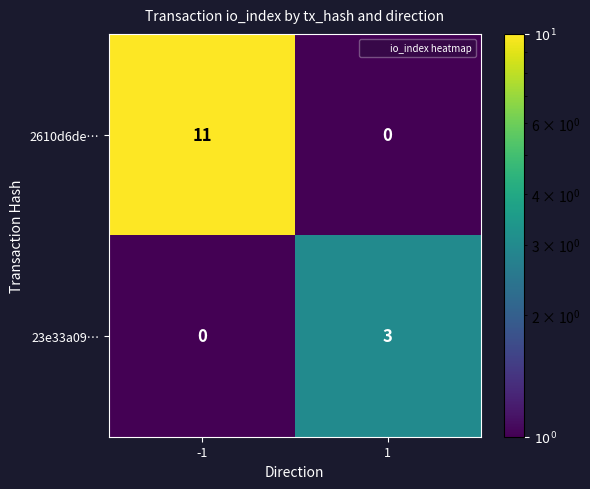

Reading right to left, extract all data points from this chart.

2610d6de…: 0	11
23e33a09…: 3	0